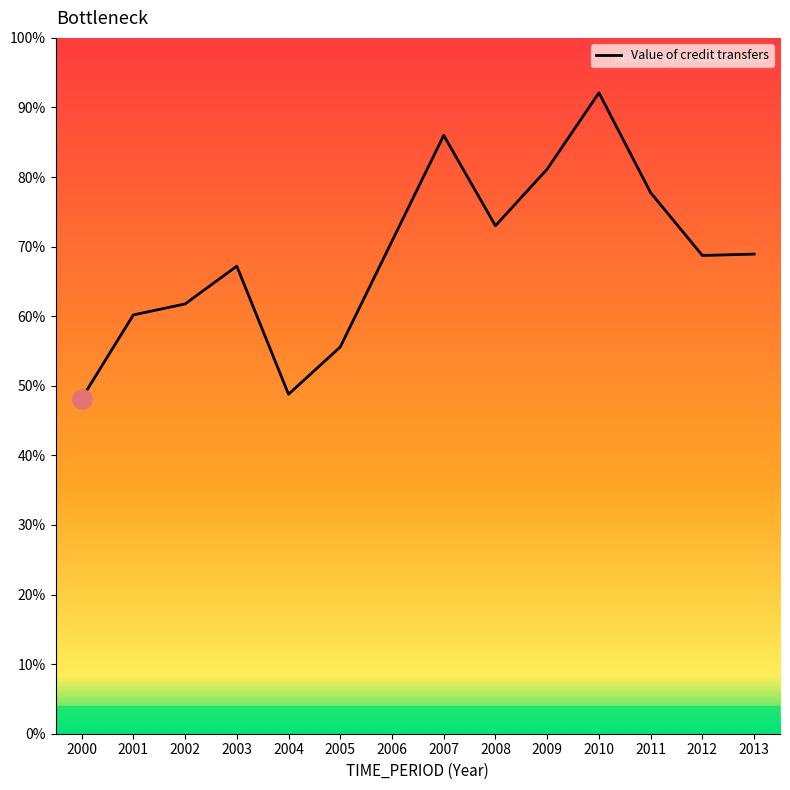

How many values are below 3446471?

7